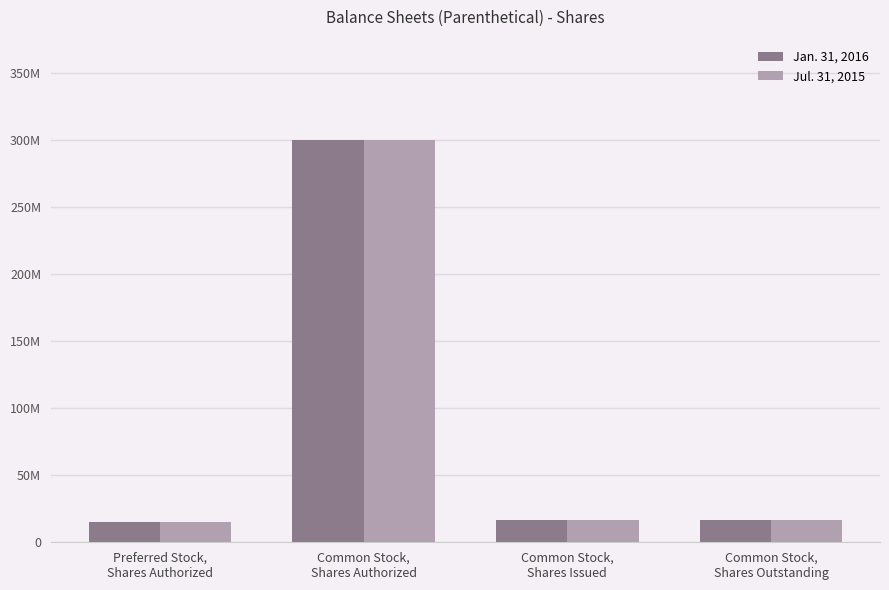

What is the difference between the Jul. 31, 2015 values at Common Stock,
Shares Authorized and Preferred Stock,
Shares Authorized?

285000000